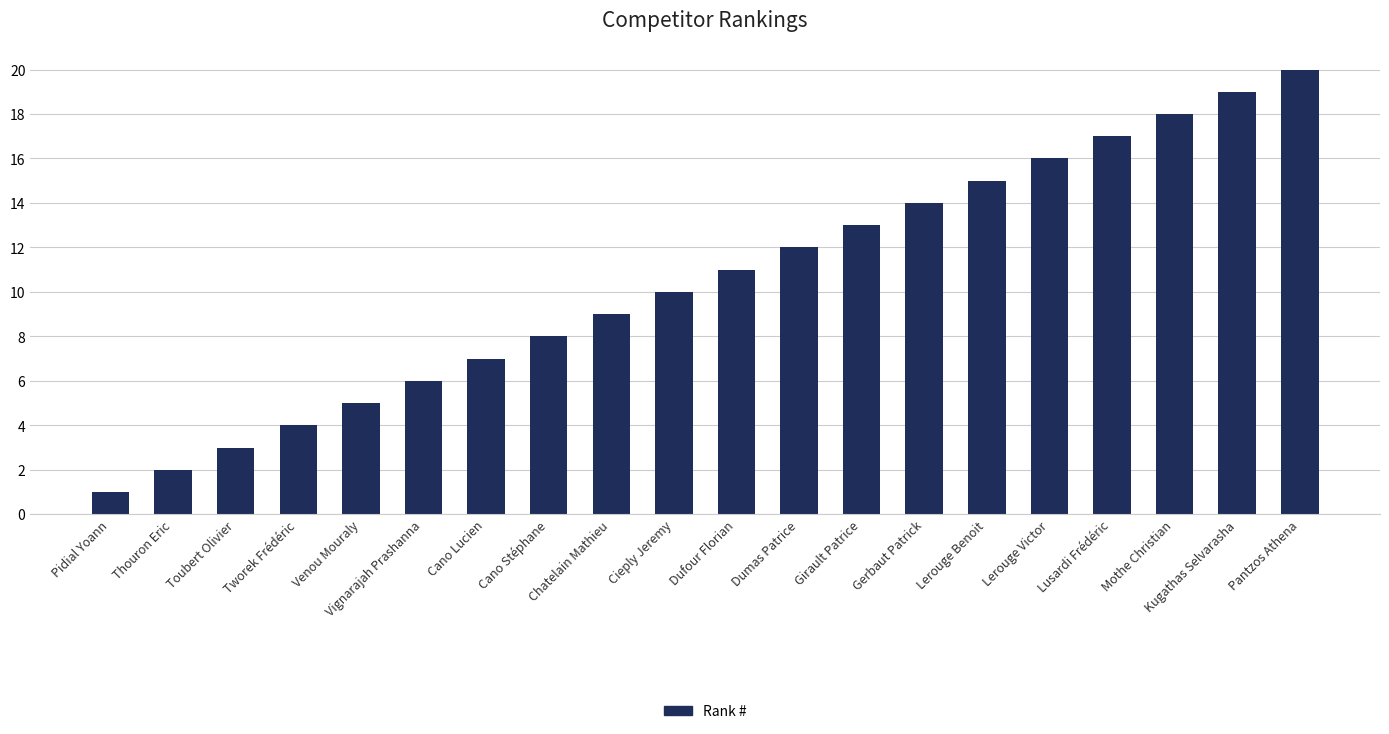

Reading left to right, list all the values displayed in this chart.

Pidial Yoann=1	Thouron Eric=2	Toubert Olivier=3	Tworek Frédéric=4	Venou Mouraly=5	Vignarajah Prashanna=6	Cano Lucien=7	Cano Stéphane=8	Chatelain Mathieu=9	Cieply Jeremy=10	Dufour Florian=11	Dumas Patrice=12	Girault Patrice=13	Gerbaut Patrick=14	Lerouge Benoit=15	Lerouge Victor=16	Lusardi Frédéric=17	Mothe Christian=18	Kugathas Selvarasha=19	Pantzos Athena=20